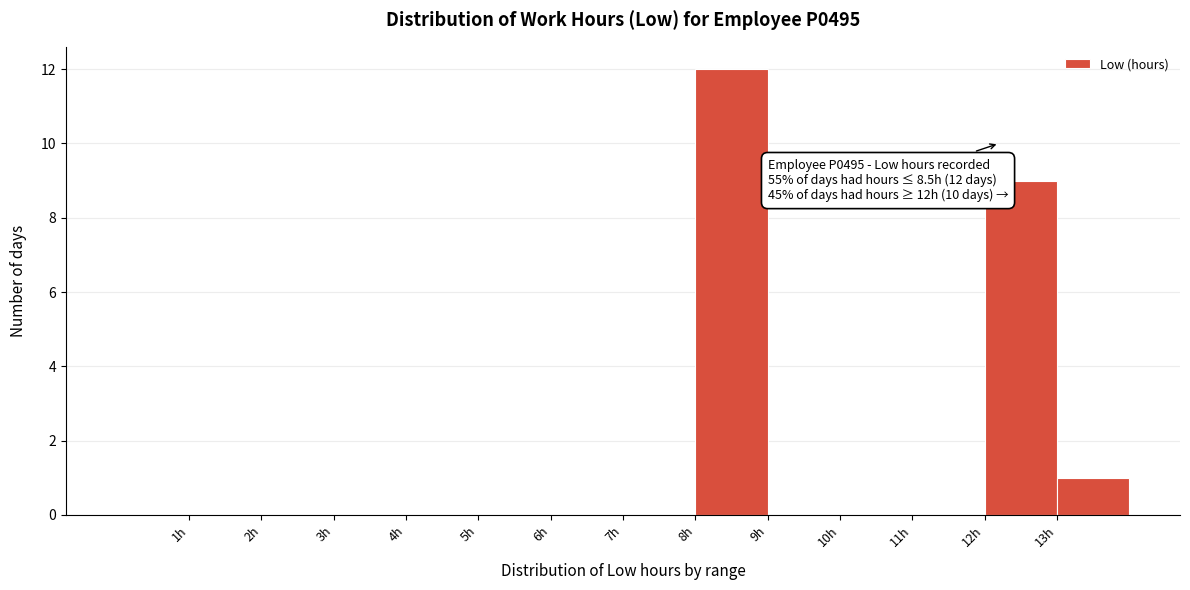

Which range on the x-axis has the tallest bar?

8 to 9